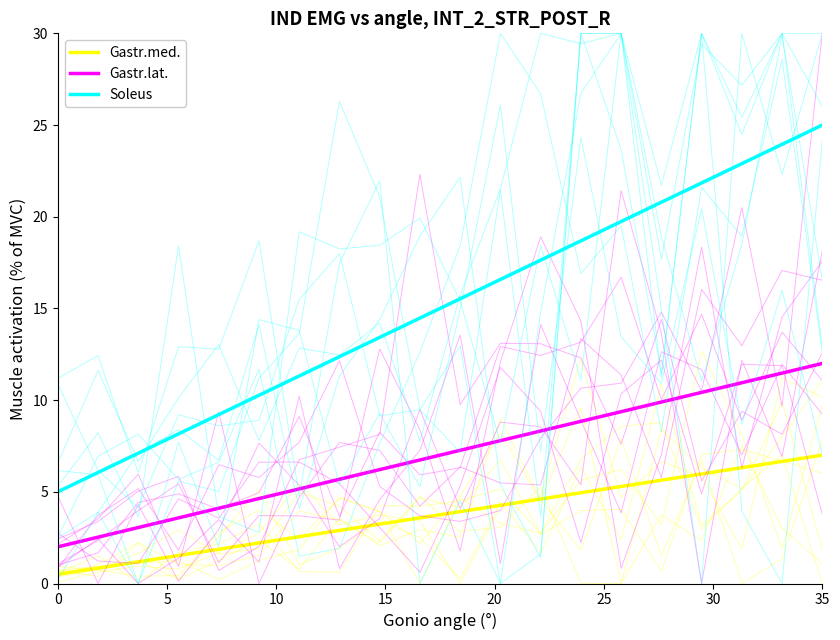

True or false: Soleus and Gastr.med. intersect in this chart.

False